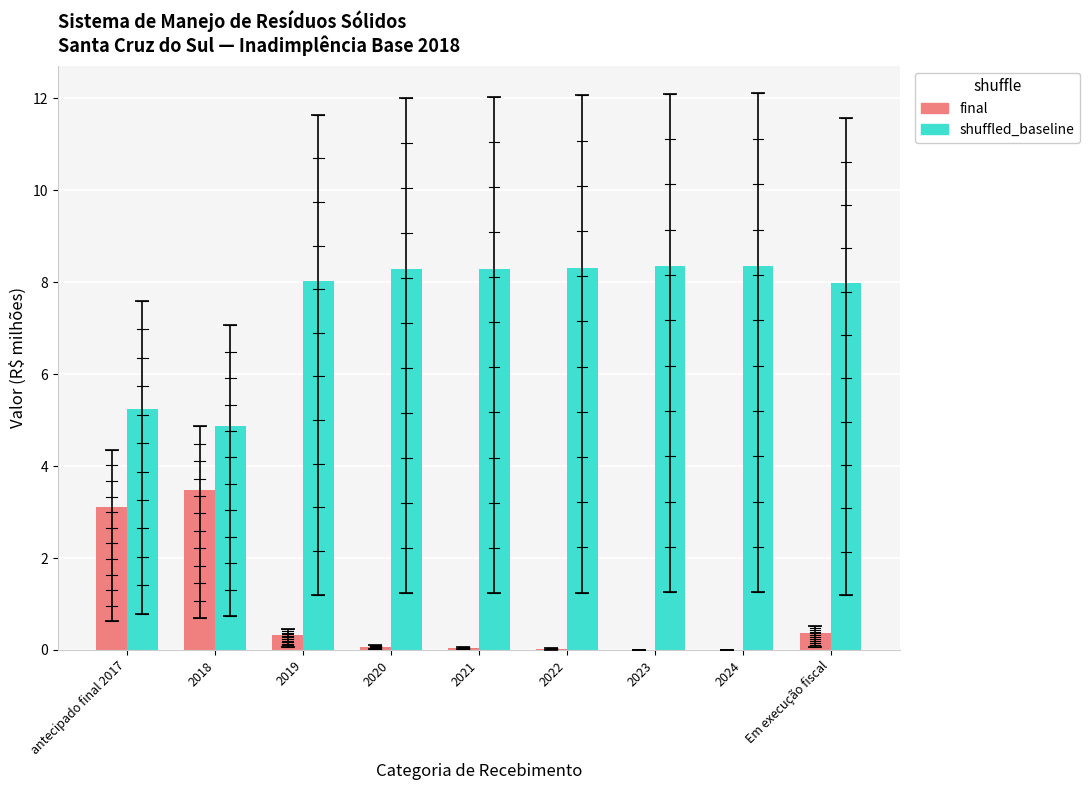

What is the maximum value shown in the chart?

8.3